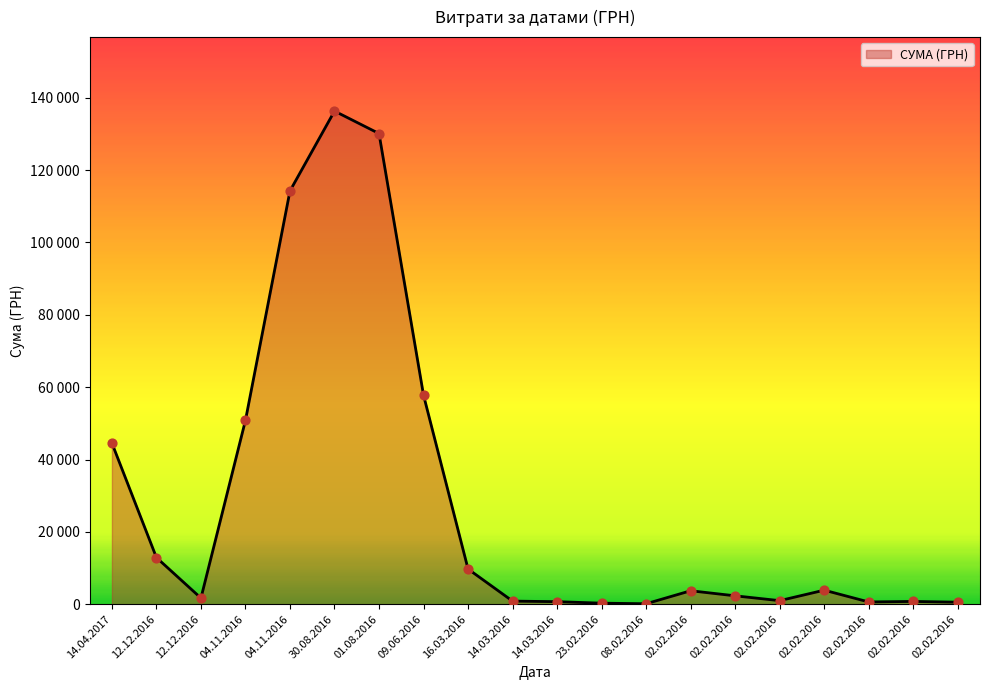

Does the chart have visible grid lines?

No